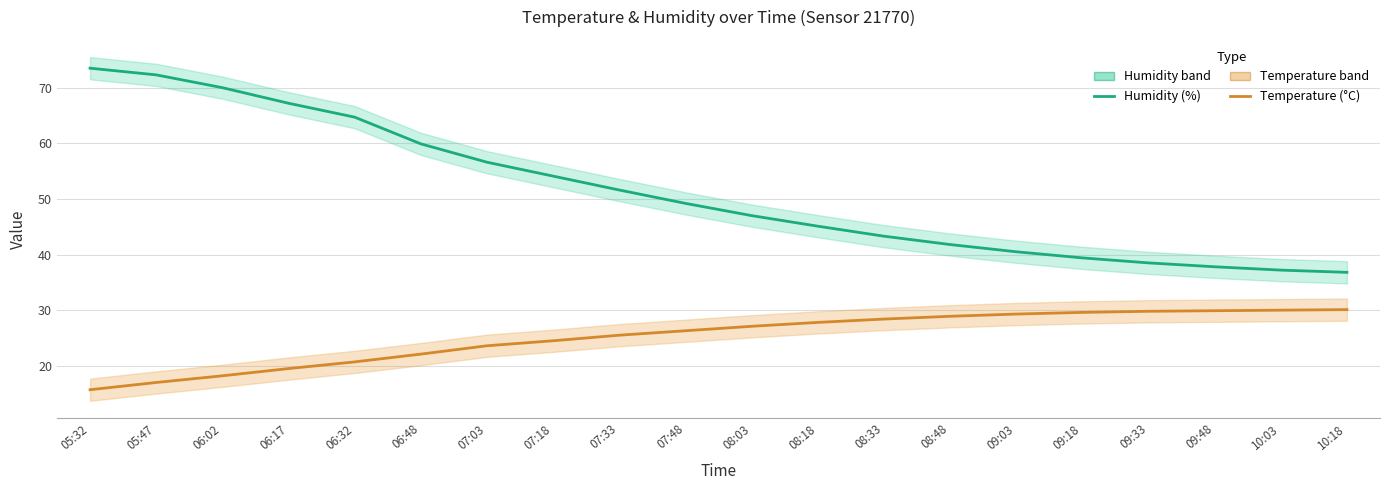

True or false: Humidity (%) and Temperature (°C) cross at least once.

False